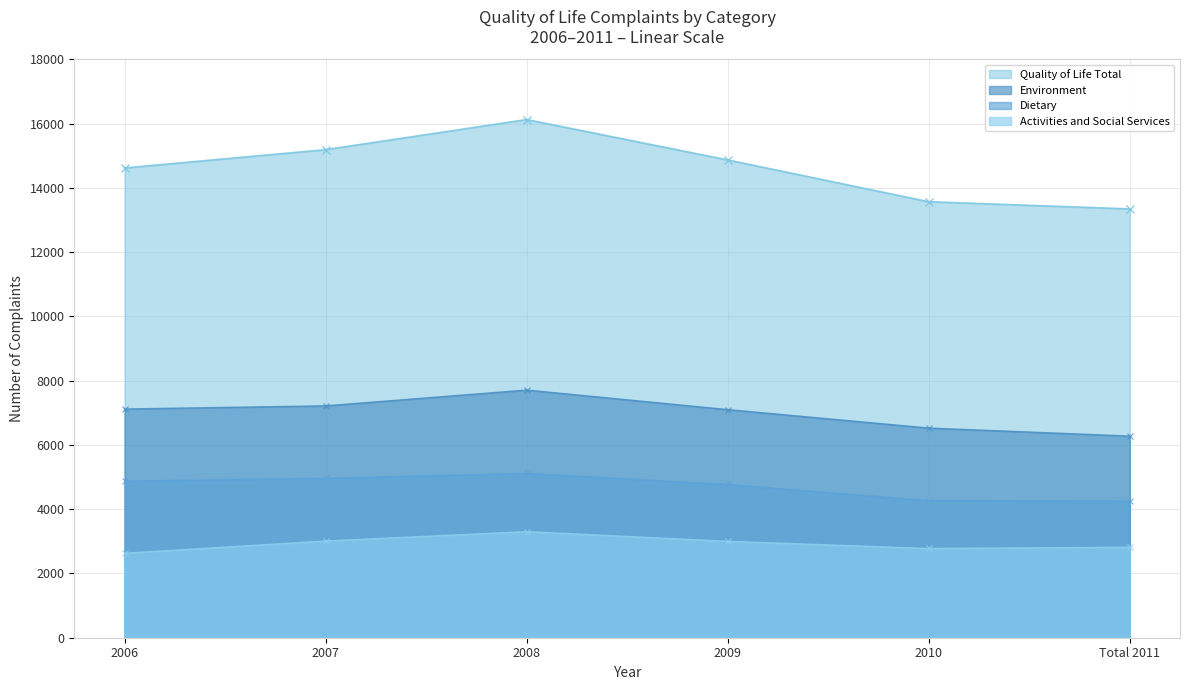

Which has a higher value, 2010 or 2009?

2009